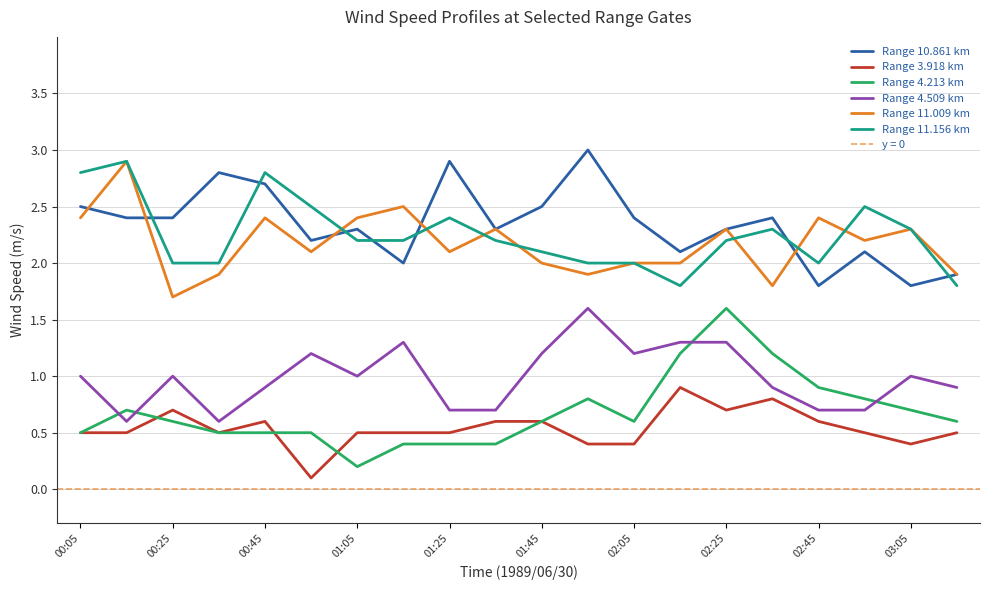

Rank the series by their maximum value, from lowest to highest.

Range 3.918 km, Range 4.213 km, Range 4.509 km, Range 11.009 km, Range 11.156 km, Range 10.861 km